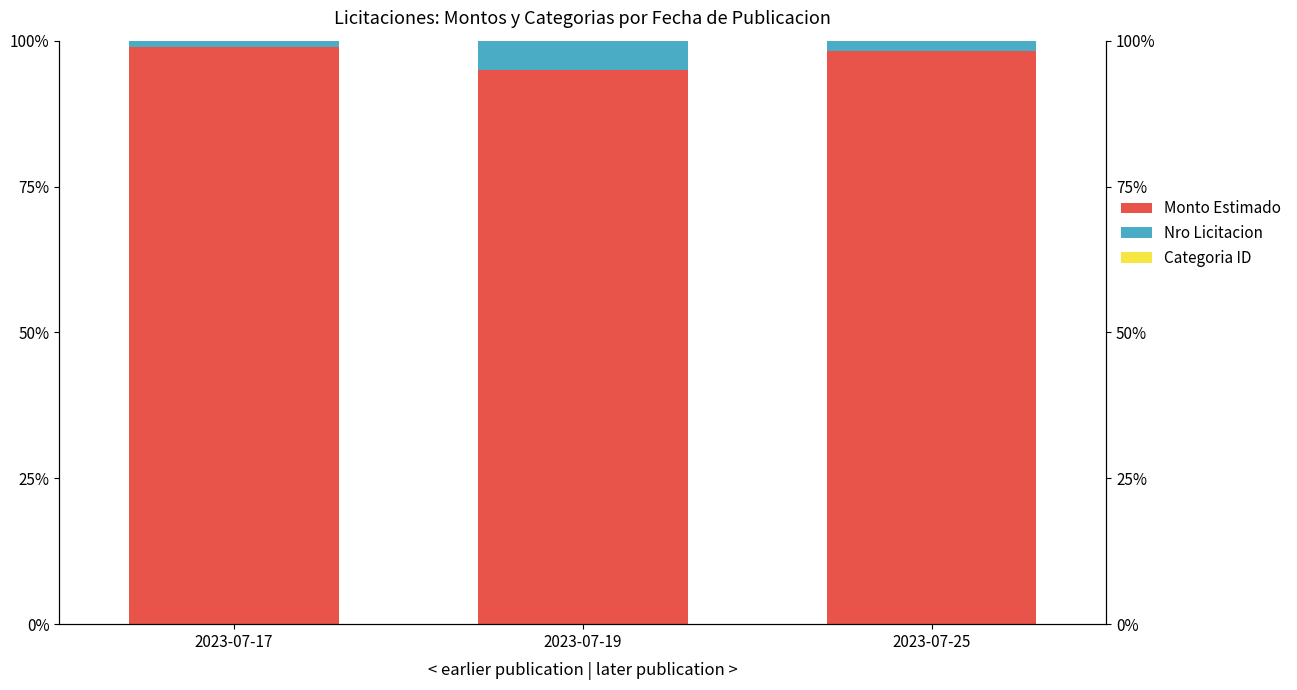

Is the value of Monto Estimado at 2023-07-17 greater than the value of Nro Licitacion at 2023-07-17?

Yes